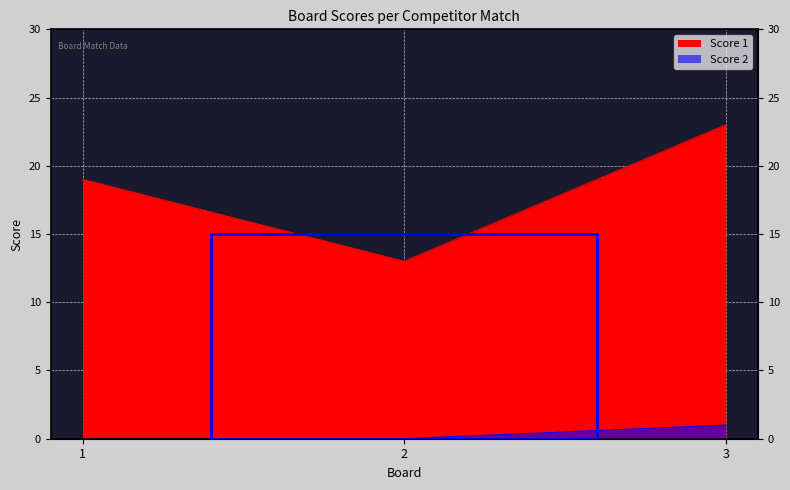

Rank the categories by Score 1 value from highest to lowest.

3, 1, 2